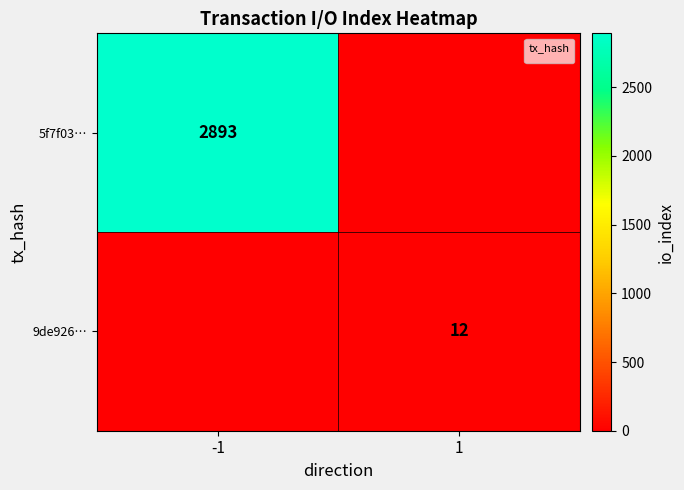

The 9de926… series shows 12 at 1. True or false?

True